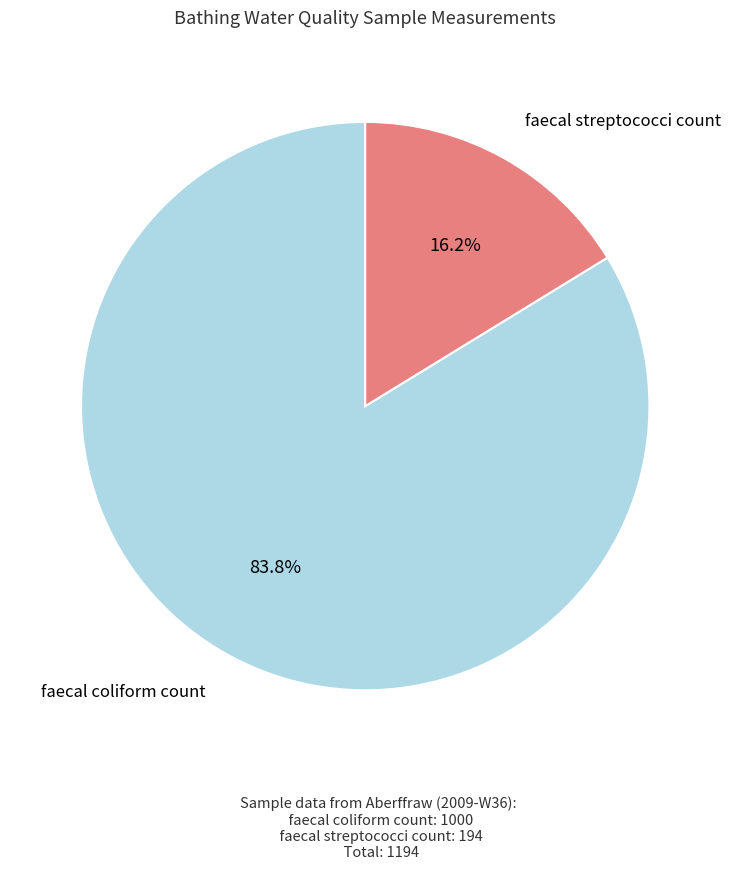

Is there a majority slice in this chart?

Yes